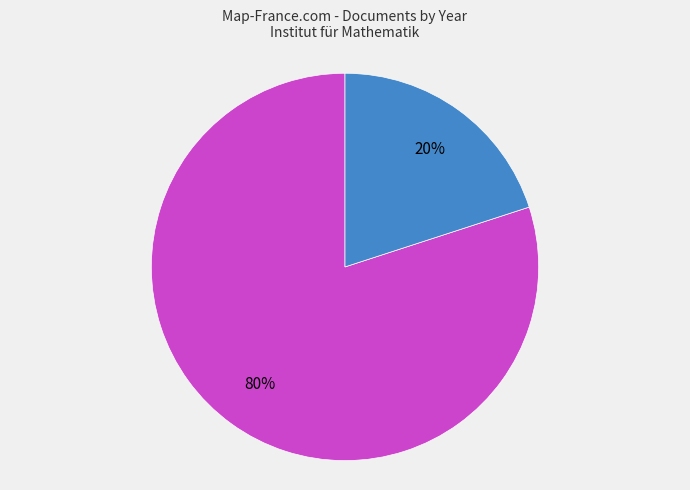

Is there a majority slice in this chart?

Yes